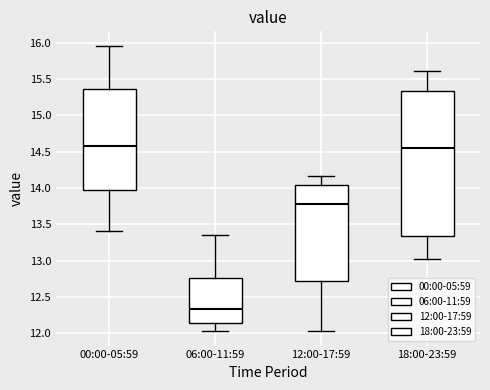

Reading left to right, transcribe this box plot: for each box, give where its median line is, the range the box spans, and where its two whiskers end, as read against the y-axis. The values are not printed on the chart, so give them approximately, as read against the axis.

00:00-05:59: median 14.60, box 14.00 to 15.35, whiskers 13.40 to 15.95
06:00-11:59: median 12.35, box 12.15 to 12.75, whiskers 12.05 to 13.35
12:00-17:59: median 13.80, box 12.70 to 14.05, whiskers 12.05 to 14.15
18:00-23:59: median 14.55, box 13.35 to 15.35, whiskers 13.00 to 15.60